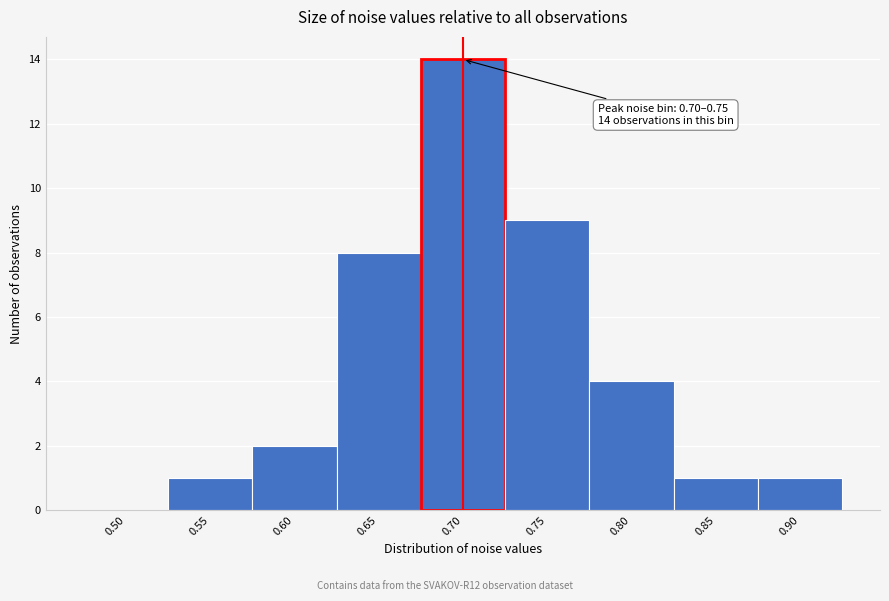

Reading left to right, extract all data points from this chart.

0.50=0	0.55=1	0.60=2	0.65=8	0.70=14	0.75=9	0.80=4	0.85=1	0.90=1